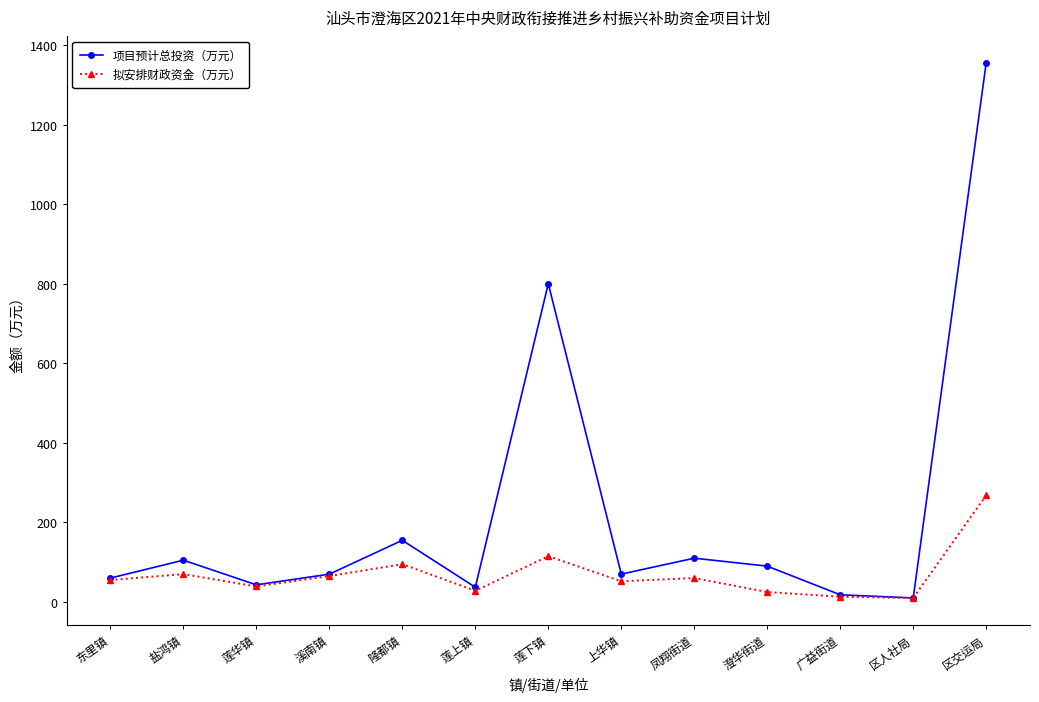

Rank the series by their maximum value, from highest to lowest.

项目预计总投资（万元）, 拟安排财政资金（万元）